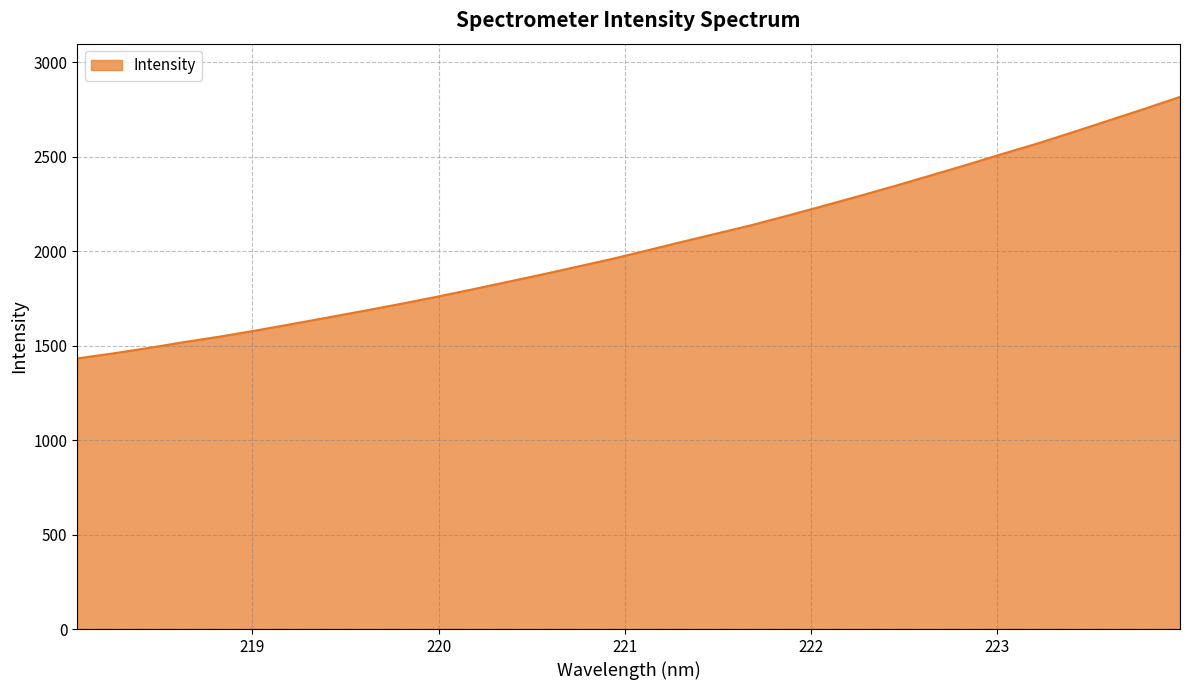

What is the greatest value displayed?

2815.6